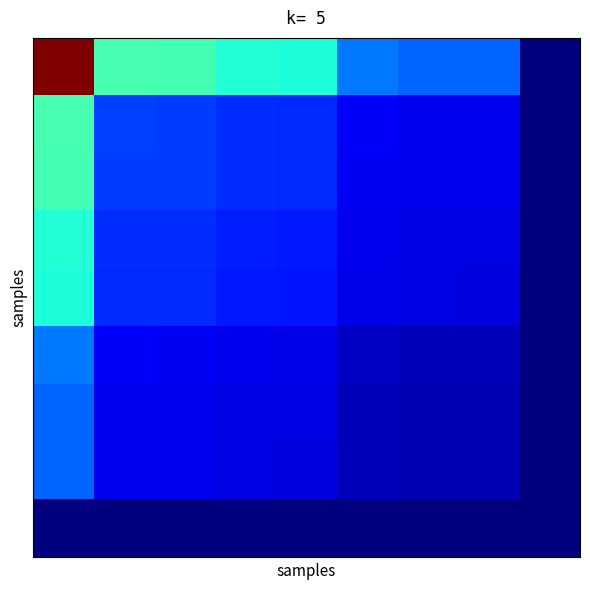

What is the total value across all series at 4?

1.3